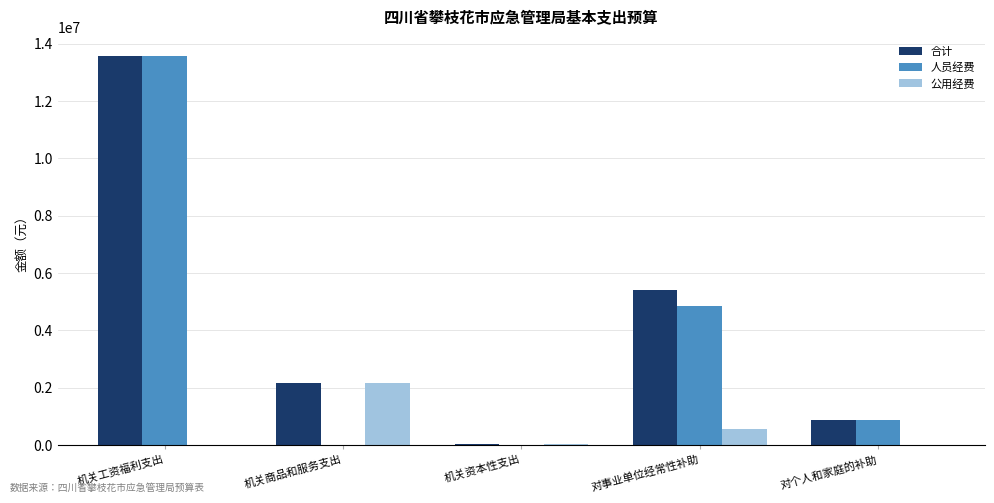

True or false: 公用经费 has a value of 1022130.4 at 机关商品和服务支出.

False